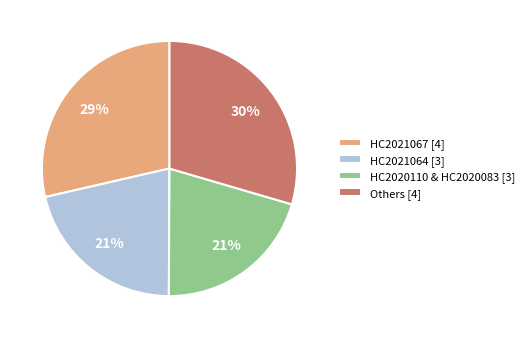

Is there a majority slice in this chart?

No